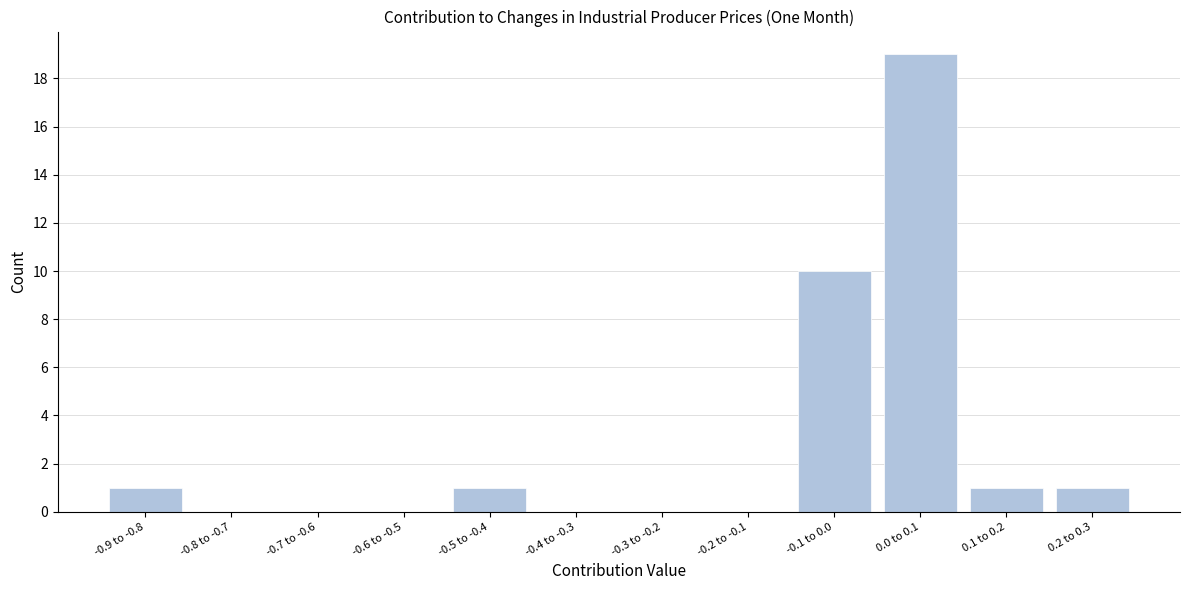

Reading right to left, list all the values displayed in this chart.

0.2 to 0.3=1	0.1 to 0.2=1	0.0 to 0.1=19	-0.1 to 0.0=10	-0.2 to -0.1=0	-0.3 to -0.2=0	-0.4 to -0.3=0	-0.5 to -0.4=1	-0.6 to -0.5=0	-0.7 to -0.6=0	-0.8 to -0.7=0	-0.9 to -0.8=1